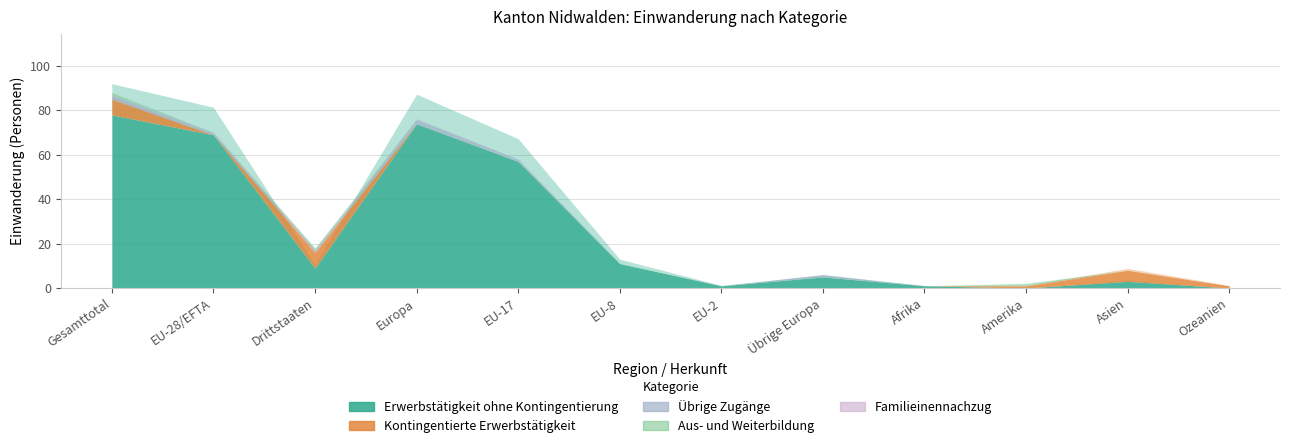

At how many categories does at least one series exceed 4?

8